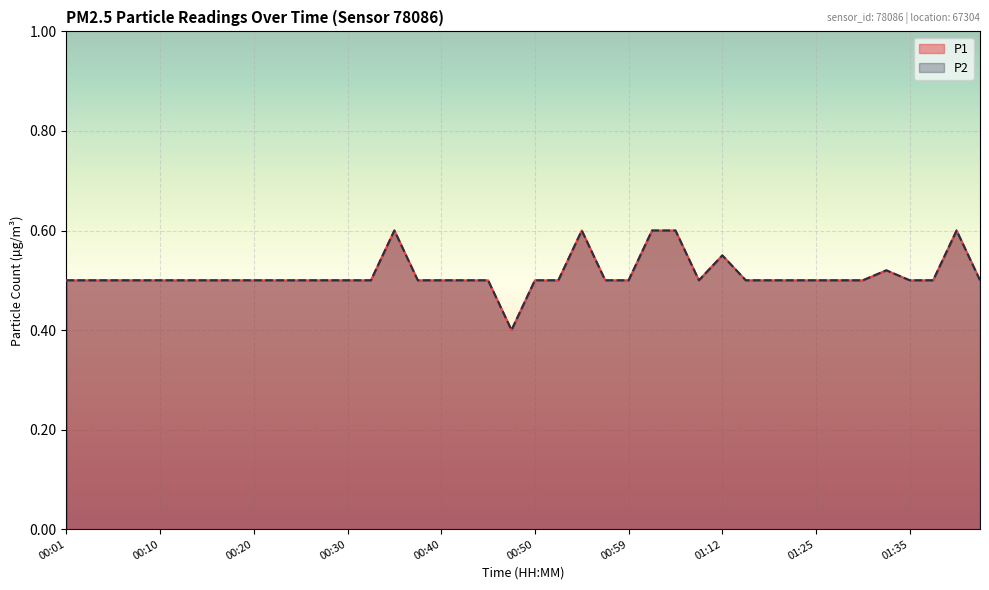

The value of P2 at 00:47 is 0.6. True or false?

False